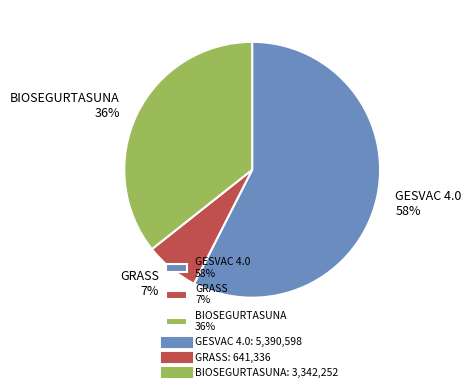

How many segments does this pie chart have?

3